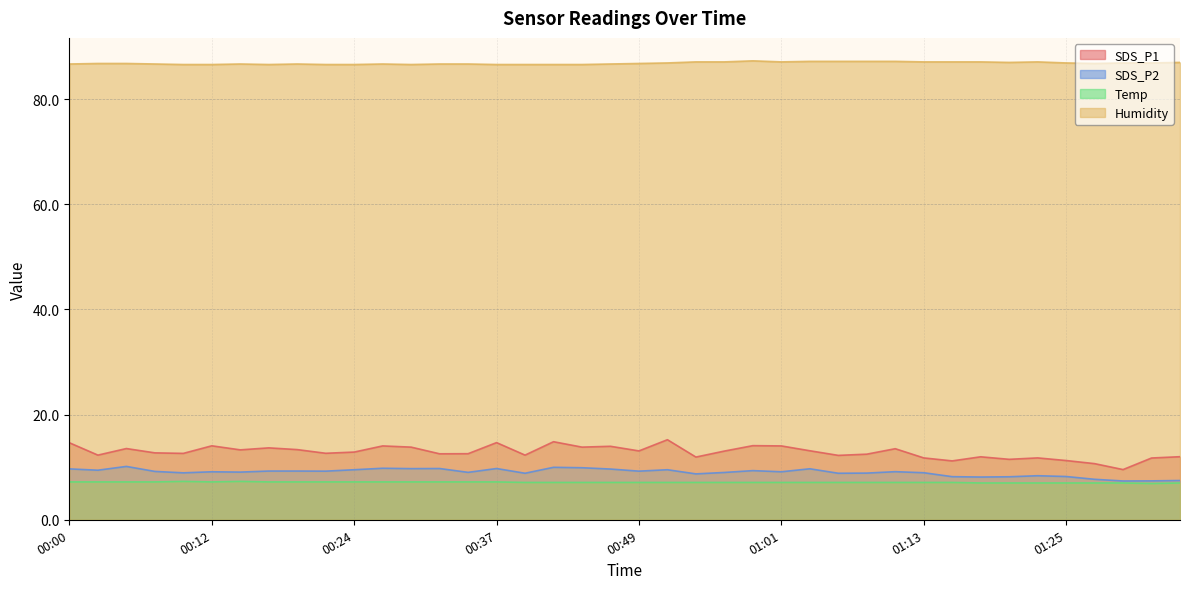

What is the difference between the highest and lowest values at 01:23?

80.1